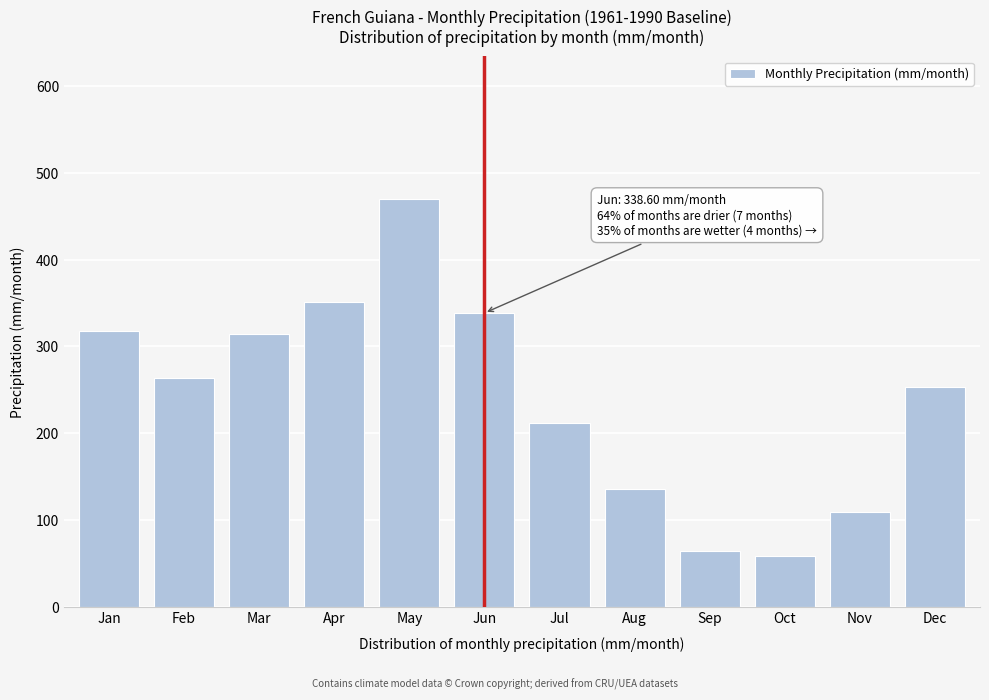

Reading left to right, what are all the values shown in this chart?

318.1	264.0	314.1	351.7	469.8	338.6	211.6	136.1	64.1	58.6	109.1	253.5